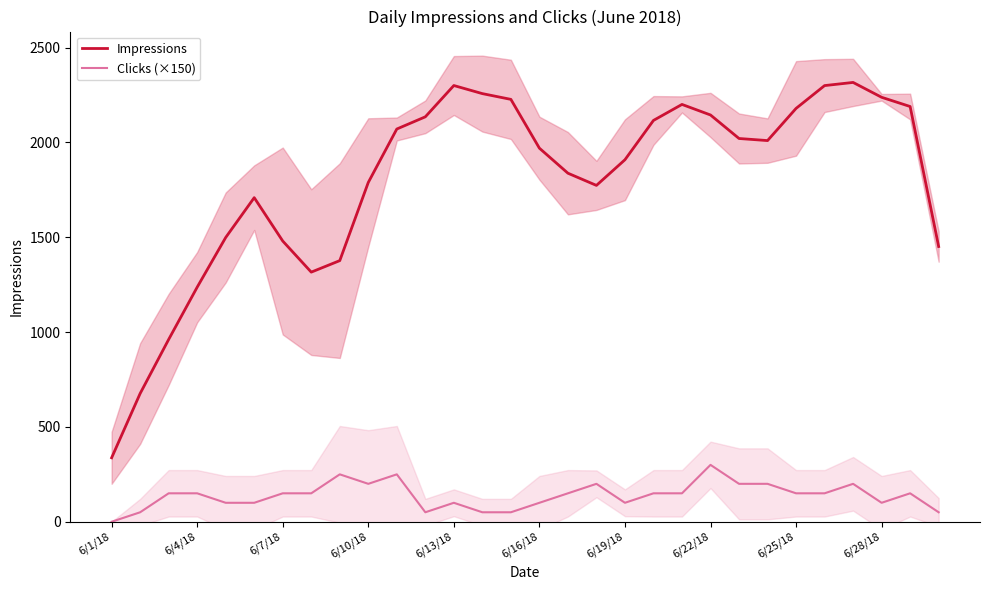

What is the sum of the Clicks (×150) values at 6/19/18 and 6/28/18?

200.0